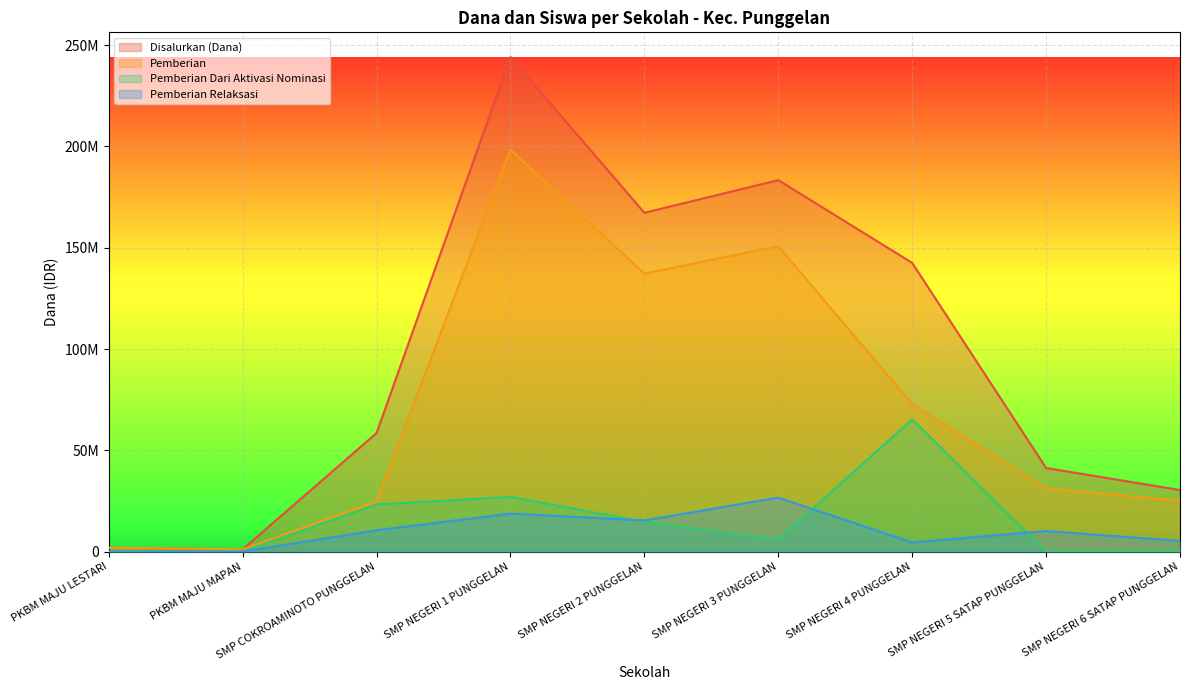

True or false: Pemberian and Disalurkan (Dana) intersect in this chart.

False